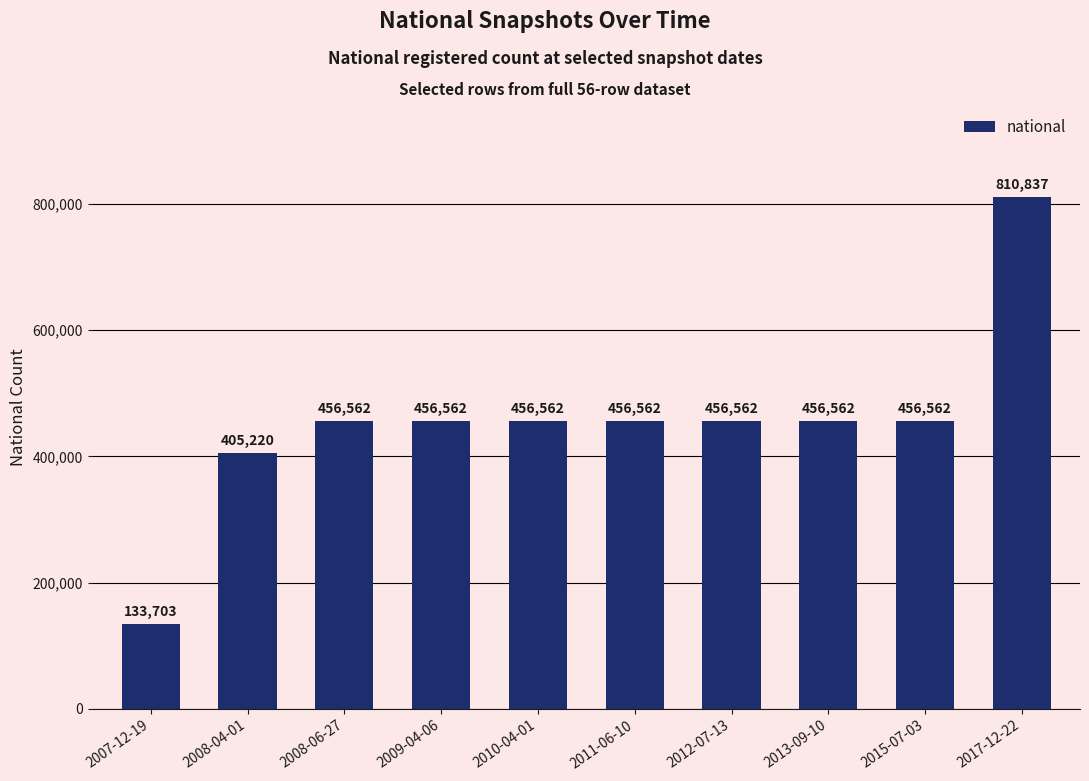

What value does the data have at 2012-07-13, to the nearest 100?

456600